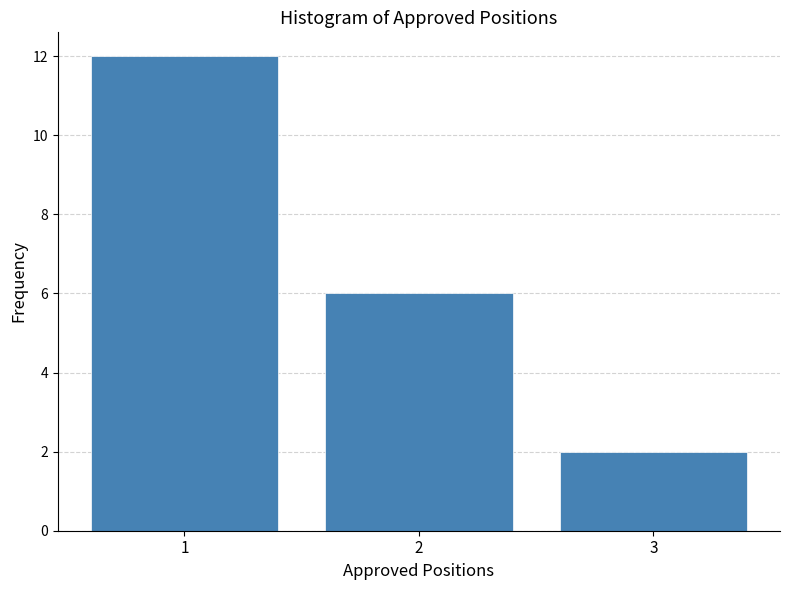

Over which range of the x-axis is the bar tallest?

0.5 to 1.5